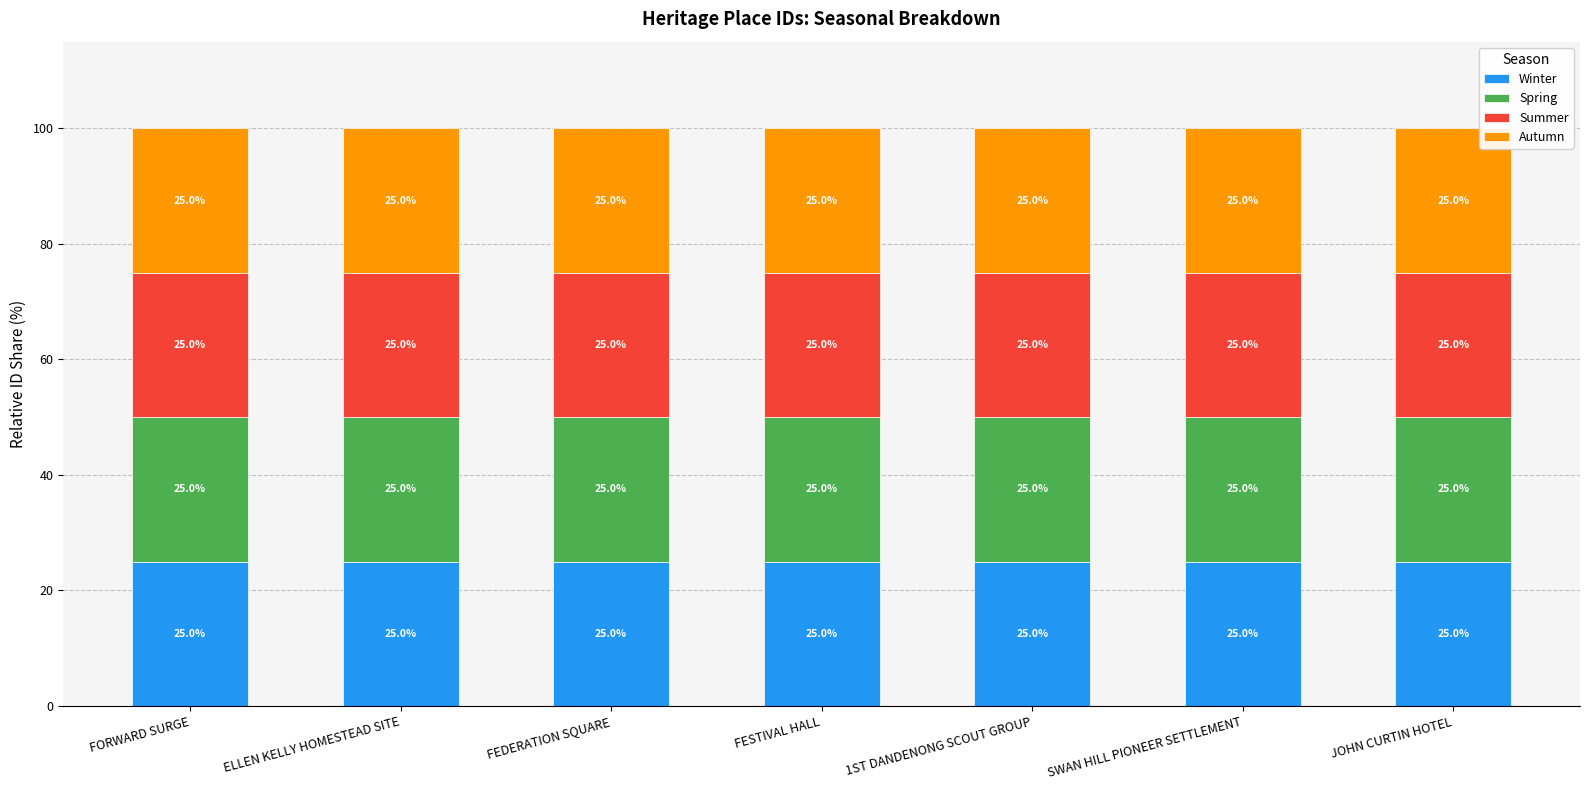

True or false: Autumn has a value of 7169 at FORWARD SURGE.

False